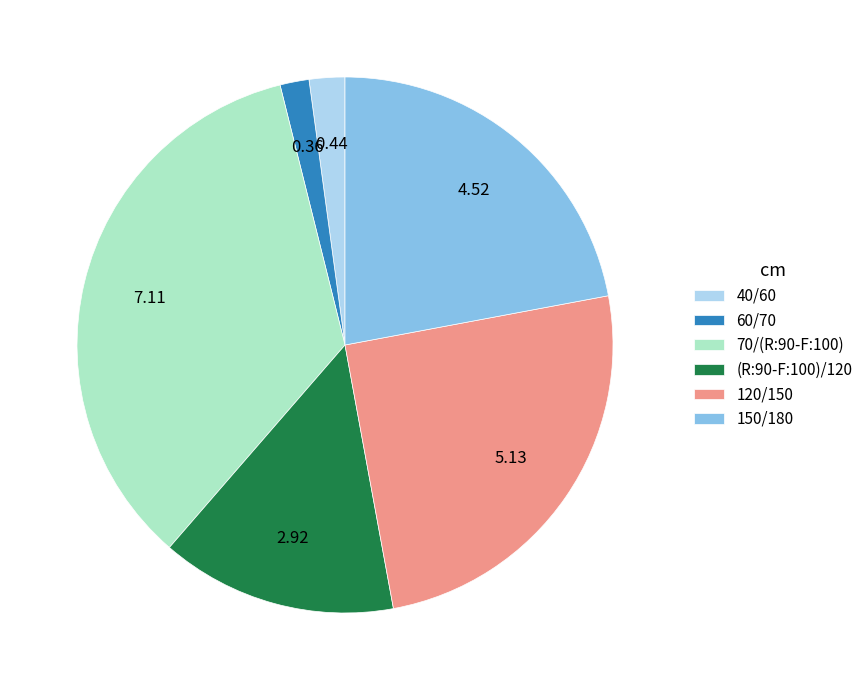

Combined, do 60/70 and 150/180 account for over 50%?

No